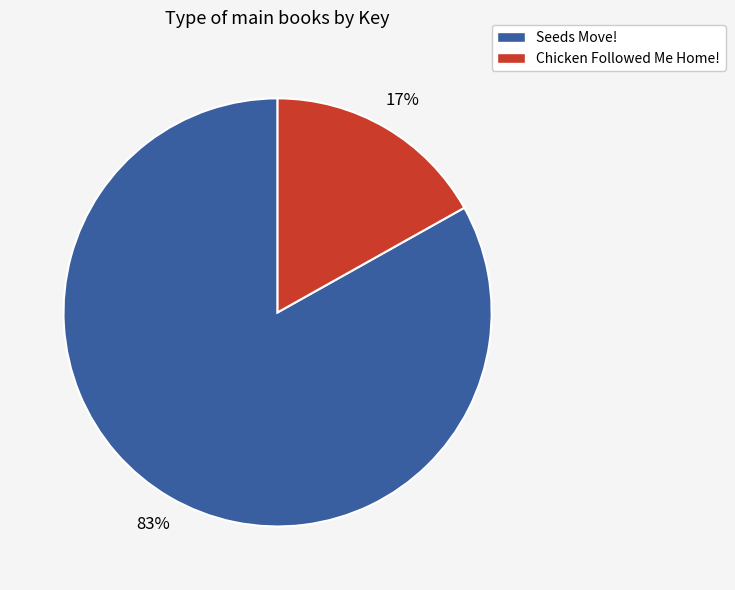

Is there a majority slice in this chart?

Yes